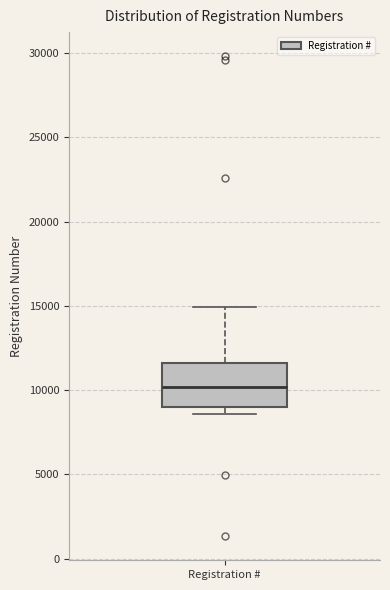

Where is the upper edge of the box for Registration # on the y-axis? The values are not printed on the chart, so give them approximately, as read against the axis.

11500